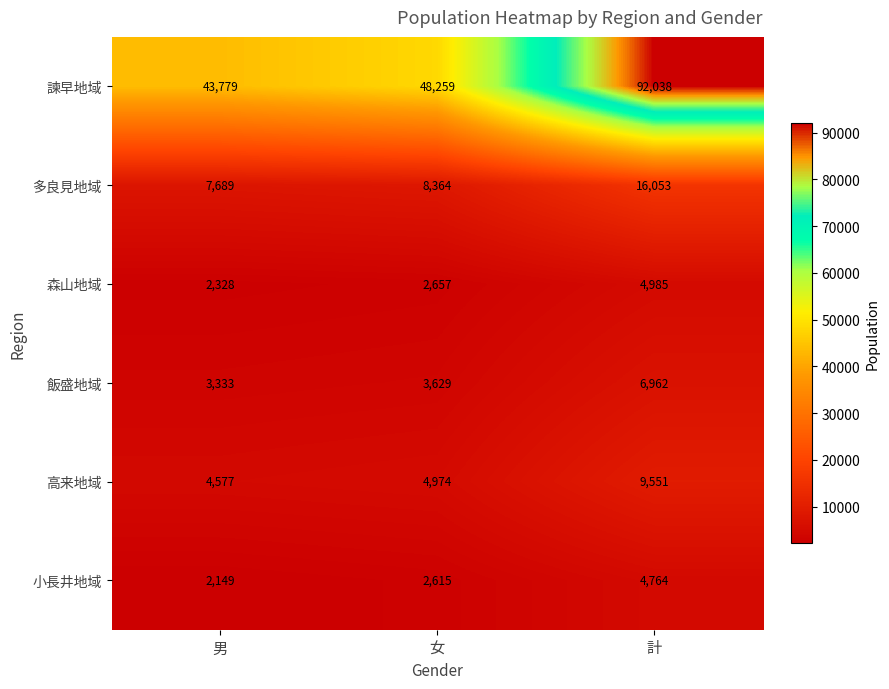

Is it true that 多良見地域 equals 7689 at 男?

True